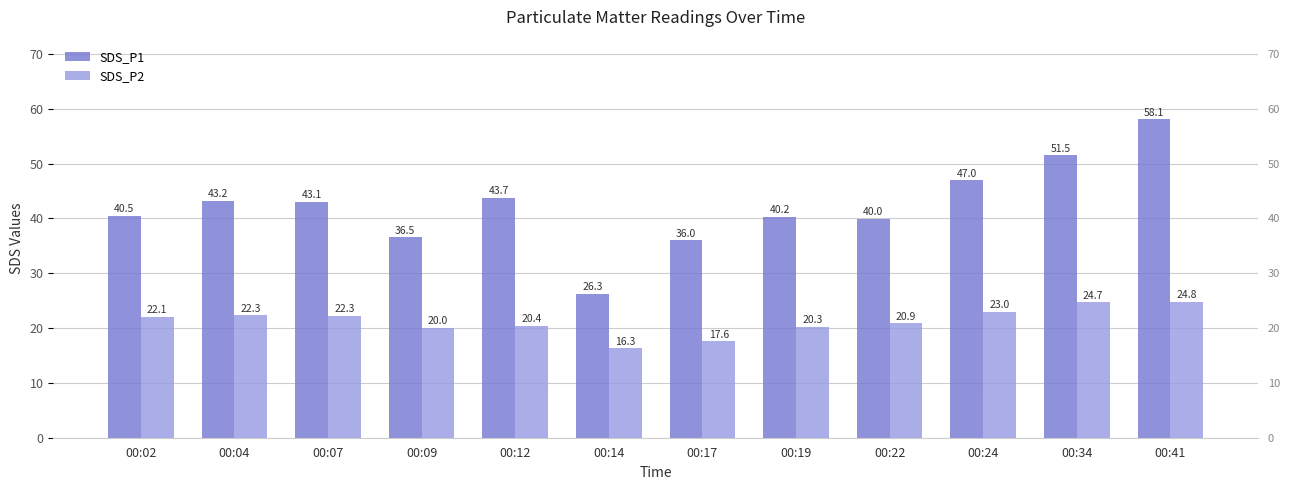

What is the difference between the maximum and second lowest values in the SDS_P1 series?

22.1